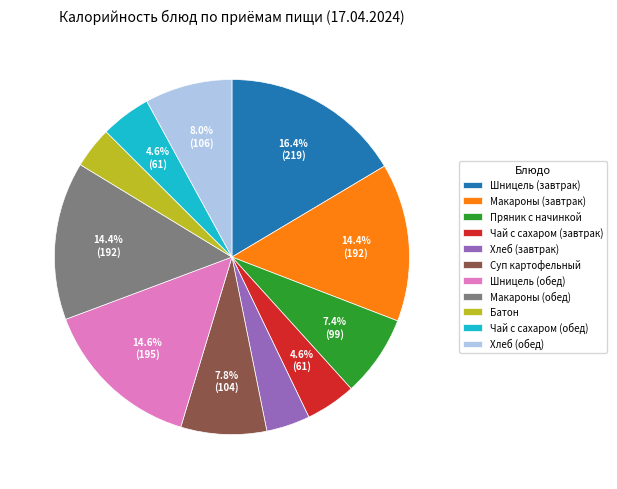

What is the largest slice in the pie chart?

Шницель (завтрак)